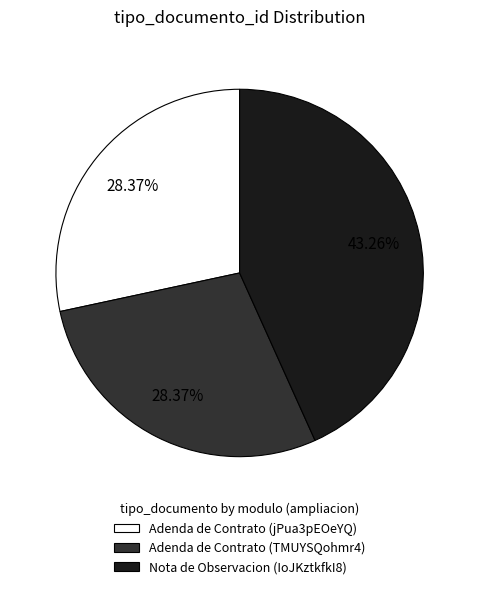

To the nearest percent, what portion does Adenda de Contrato (jPua3pEOeYQ) represent?

28%